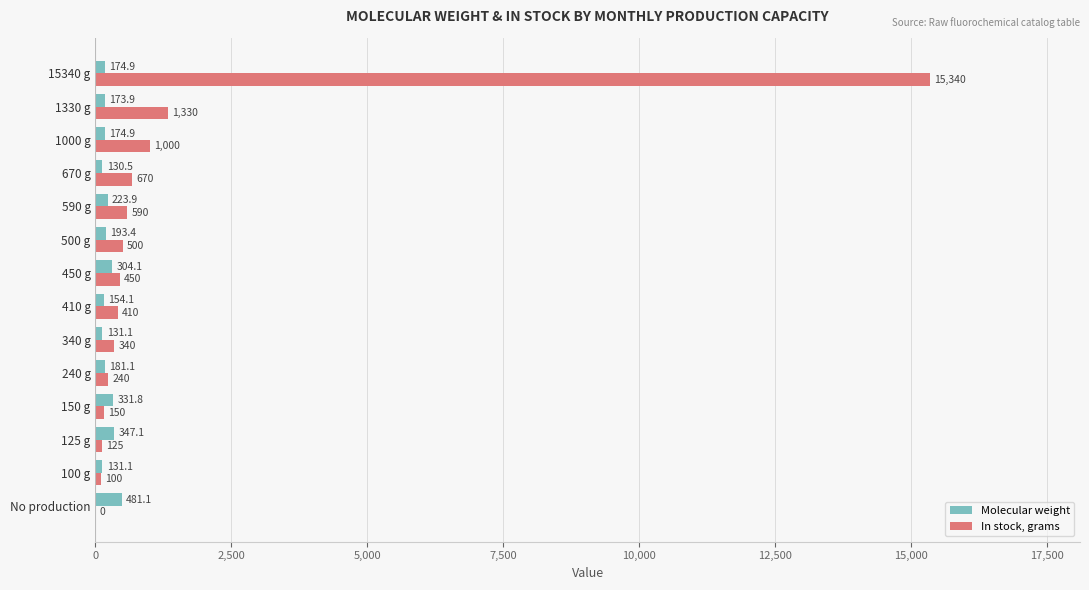

Which series has the largest total across all categories?

In stock, grams